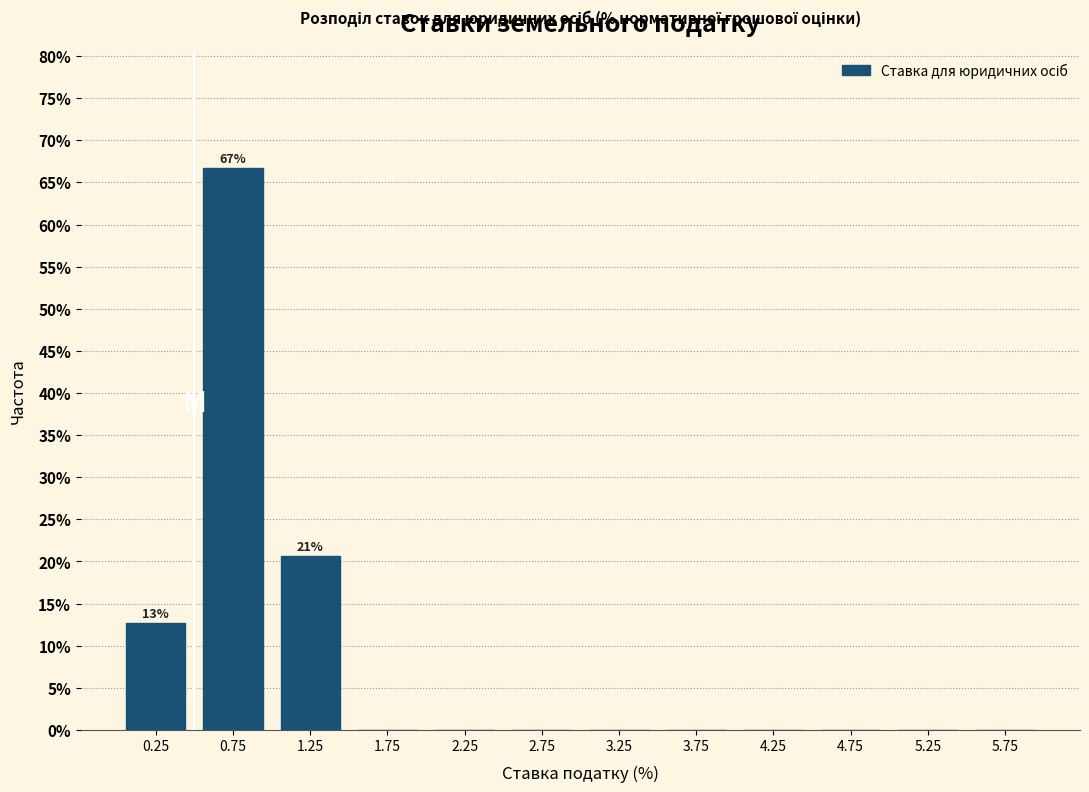

Which range on the x-axis has the tallest bar?

0.5 to 1.0